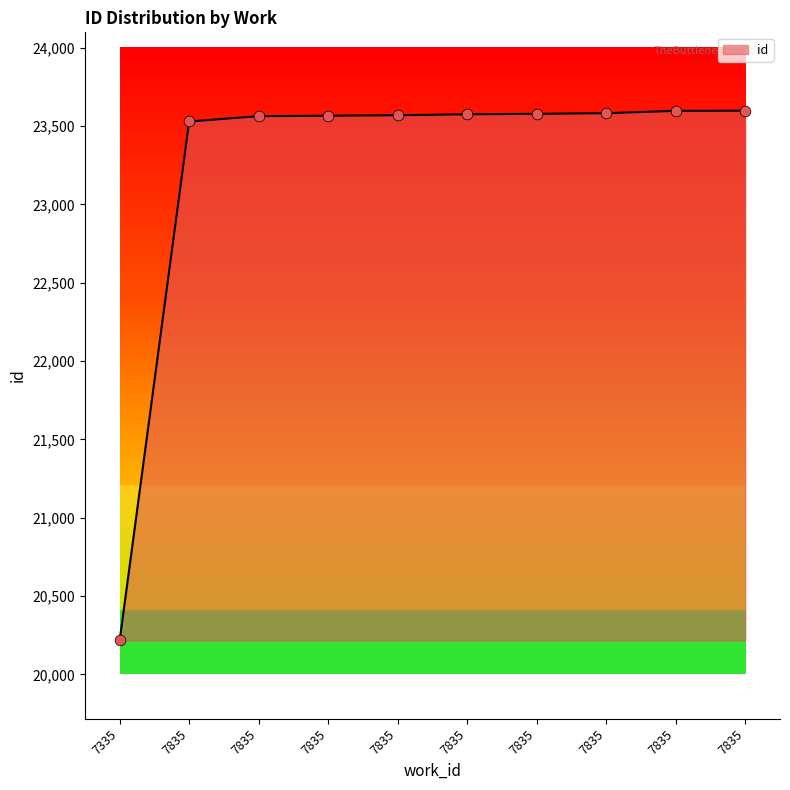

Is this an area chart (filled region under the line)?

Yes